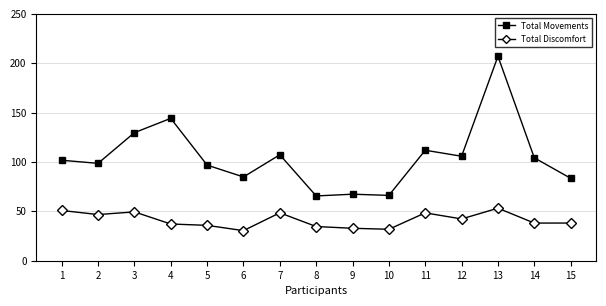

How many series are shown in this chart?

2